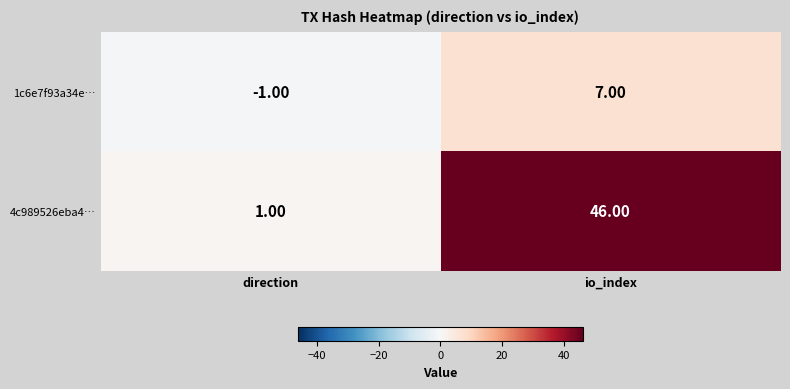

Which series changed the most between direction and io_index?

4c989526eba4…